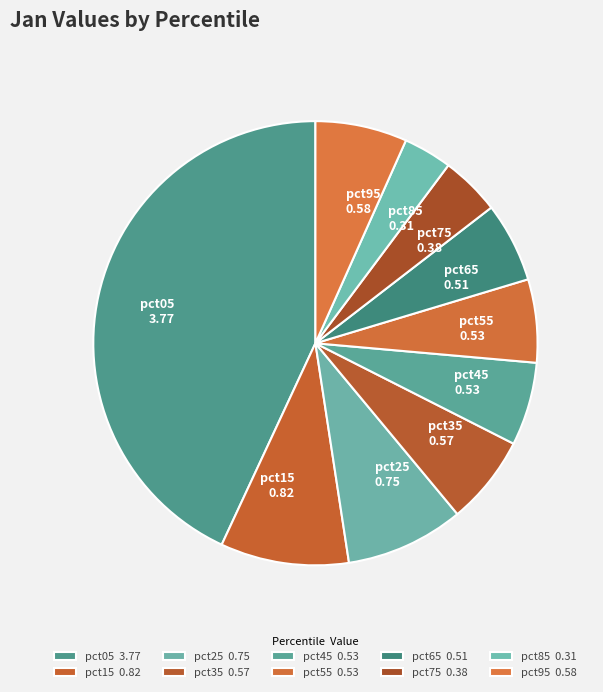

How many segments does this pie chart have?

10